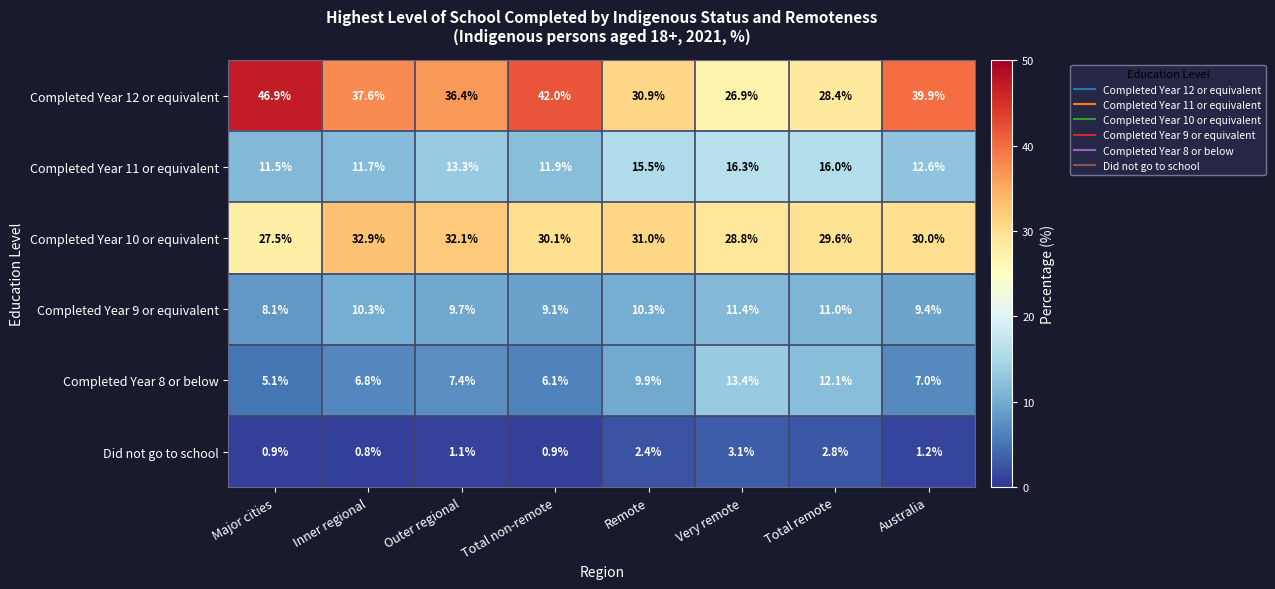

What is the difference between the Did not go to school values at Total remote and Australia?

1.6